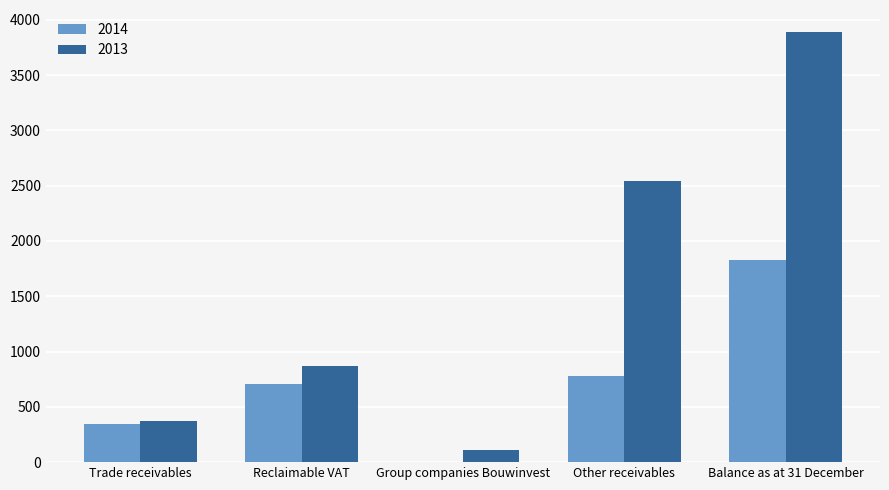

How many values in 2014 are above zero?

4